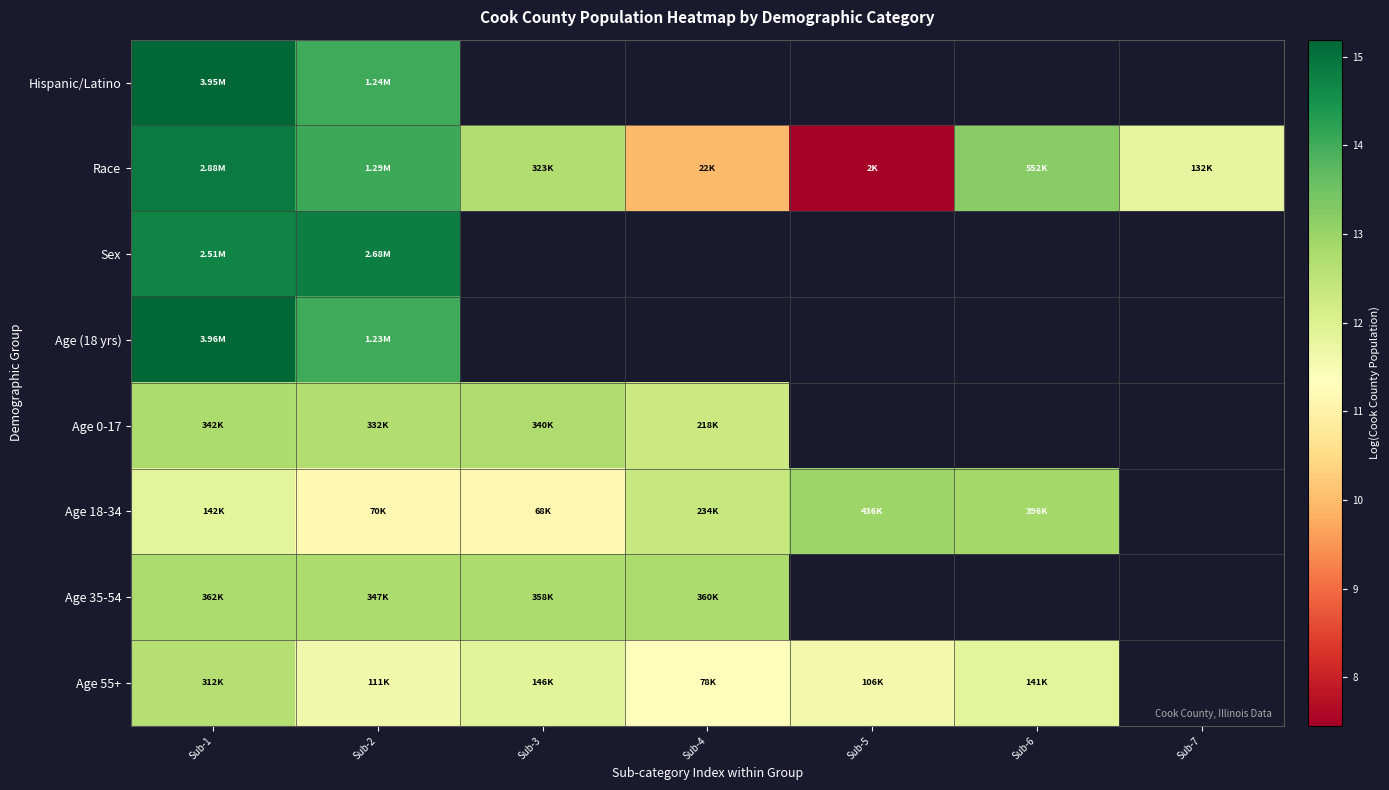

At which category does the chart reach its peak across all series?

Sub-1